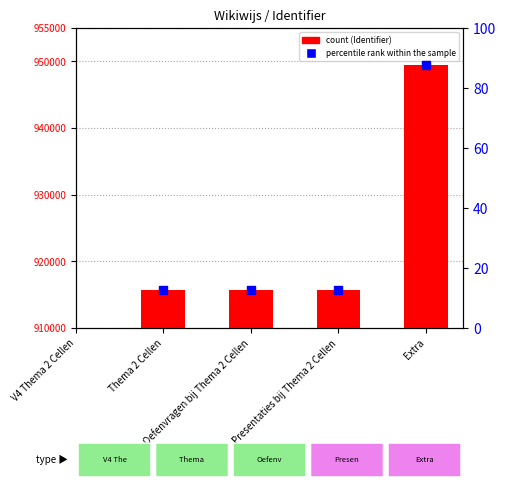

Which has a higher value, Oefenvragen bij Thema 2 Cellen or Extra?

Extra